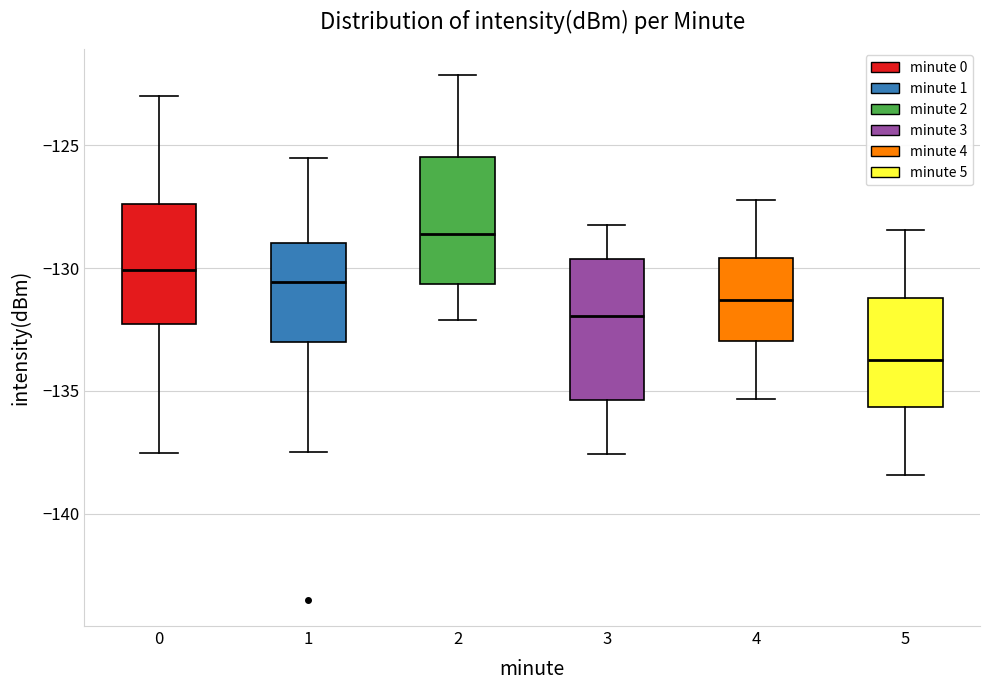

Which box has the highest median line?

2